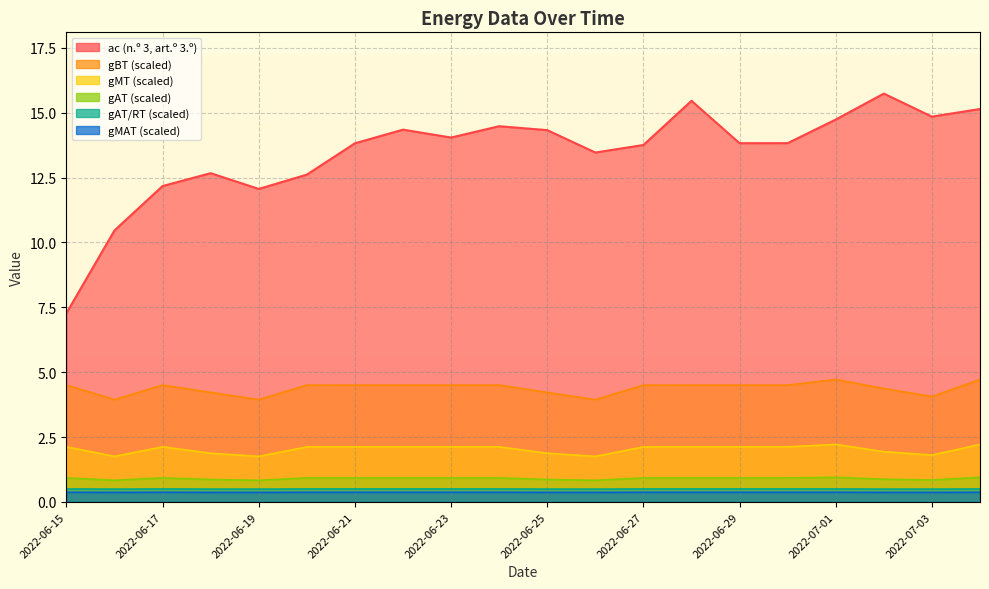

What position from the right is 2022-06-19?

16